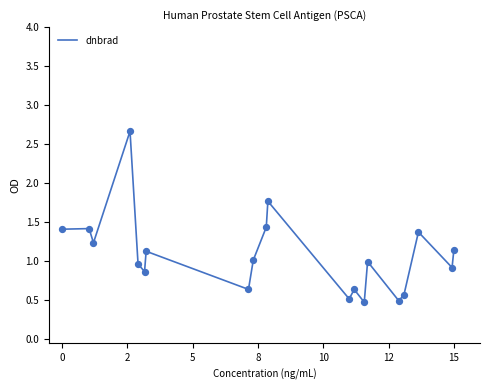

What is the minimum value shown in the chart?

0.5